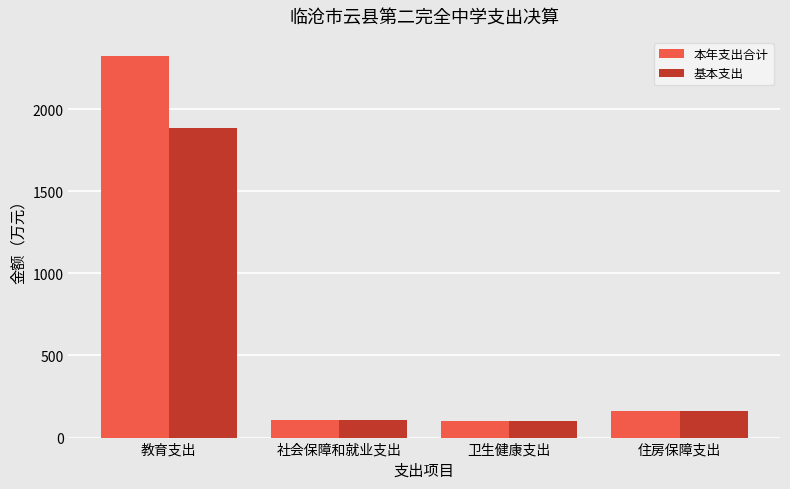

Count the number of categories in the chart.

4